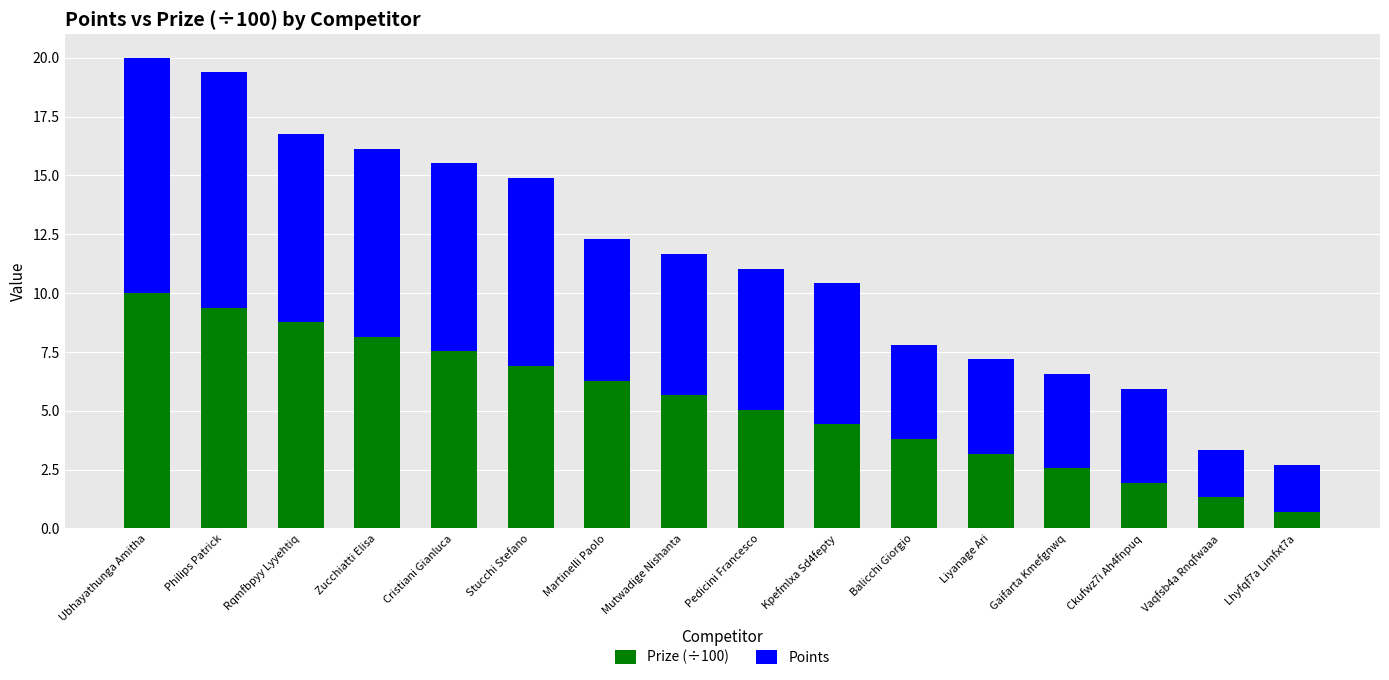

Which category has the highest value in the Prize (÷100) series?

Ubhayathunga Amitha